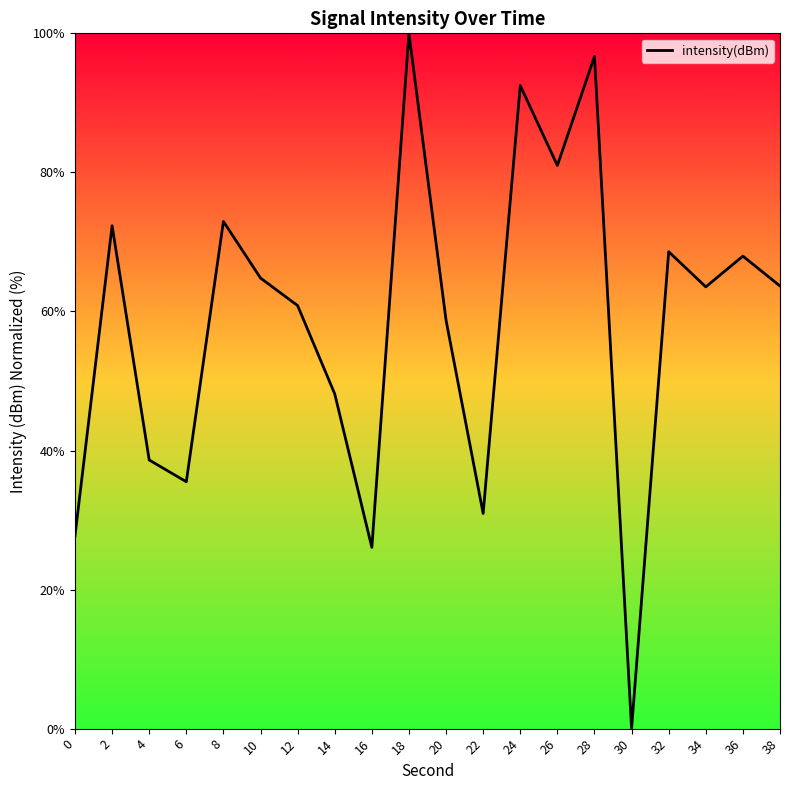

Is this an area chart (filled region under the line)?

No